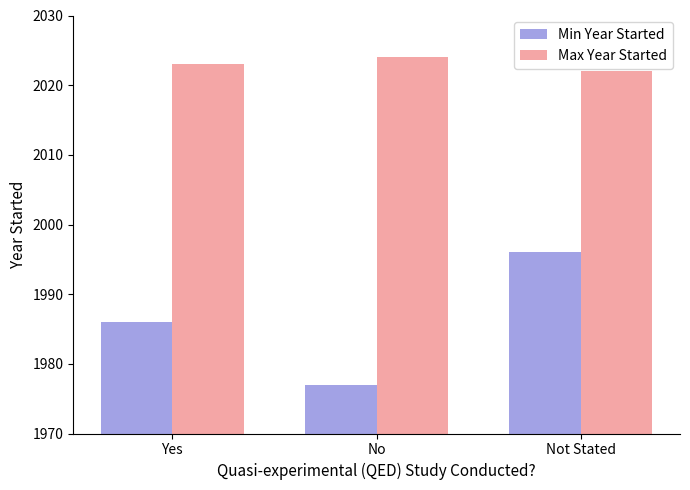

How many distinct data groups are displayed?

2